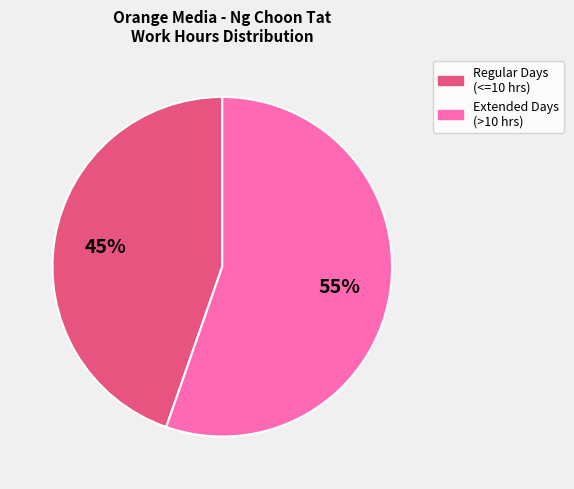

To the nearest percent, what is the average slice percentage?

50%